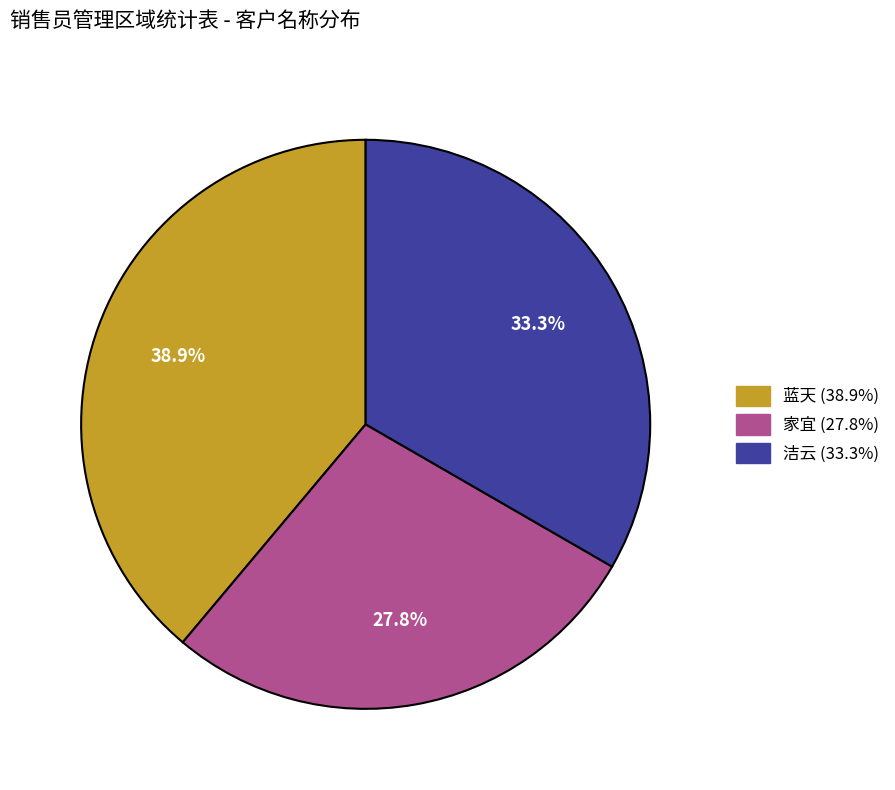

To the nearest percent, what is the combined percentage of 蓝天 and 家宜?

67%